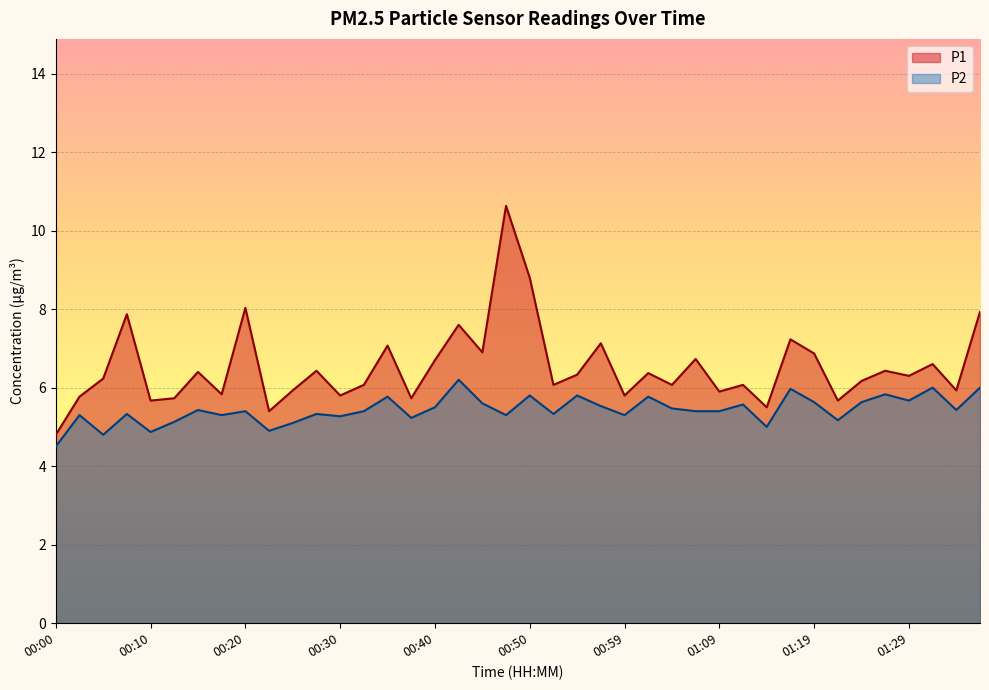

What is the greatest value displayed?

10.6